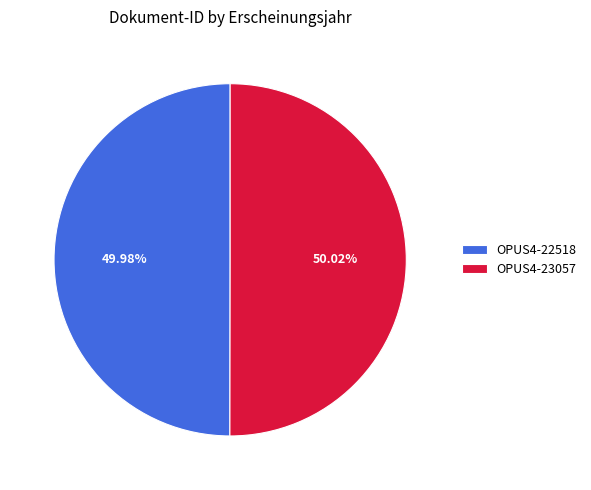

To the nearest percent, what percentage of the pie is OPUS4-22518?

50%